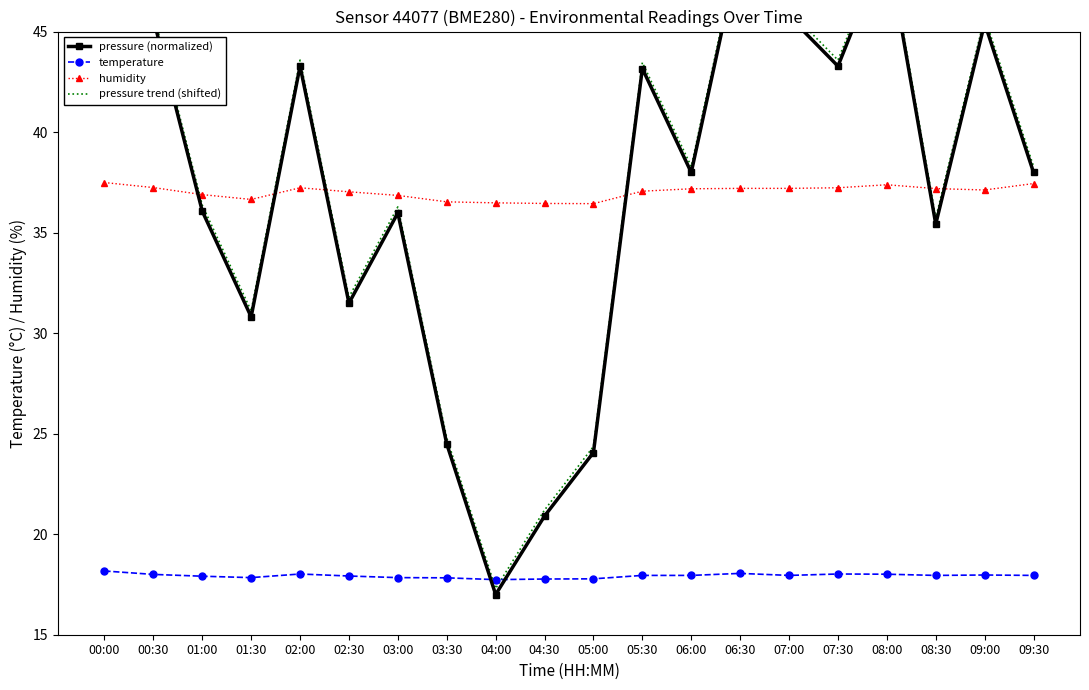

How many interior local valleys does the pressure (normalized) series have?

6